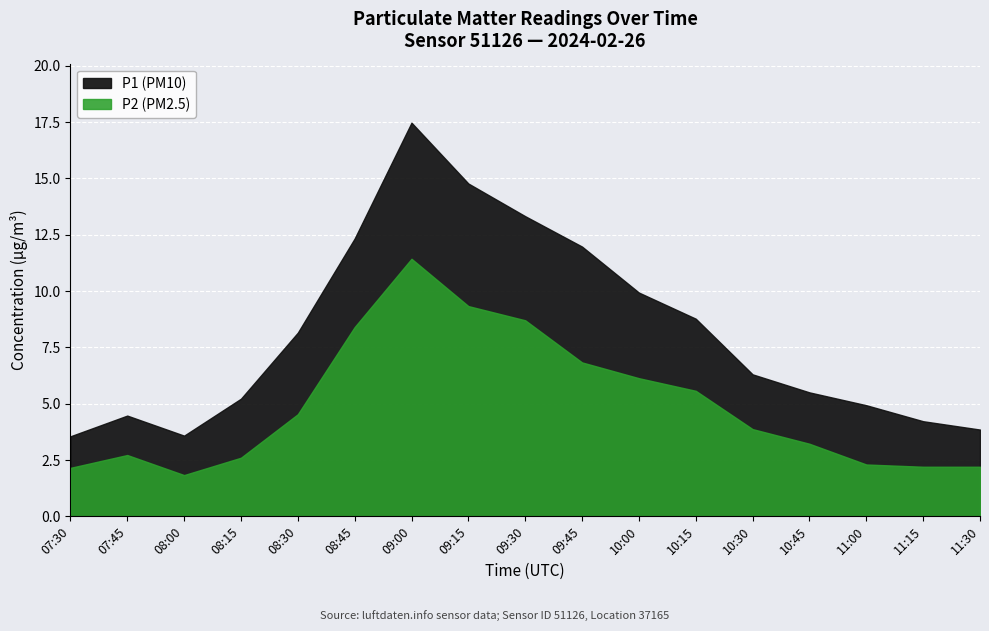

What is the label of the 2nd point from the left?

07:45